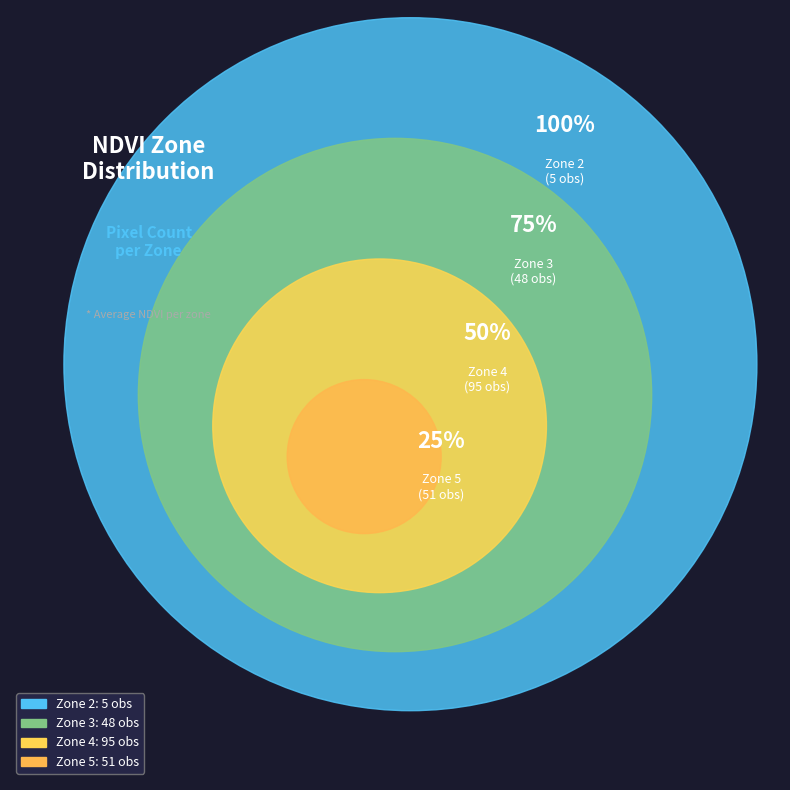

What is the total percentage of Zone 4 and Zone 2?

50.3%